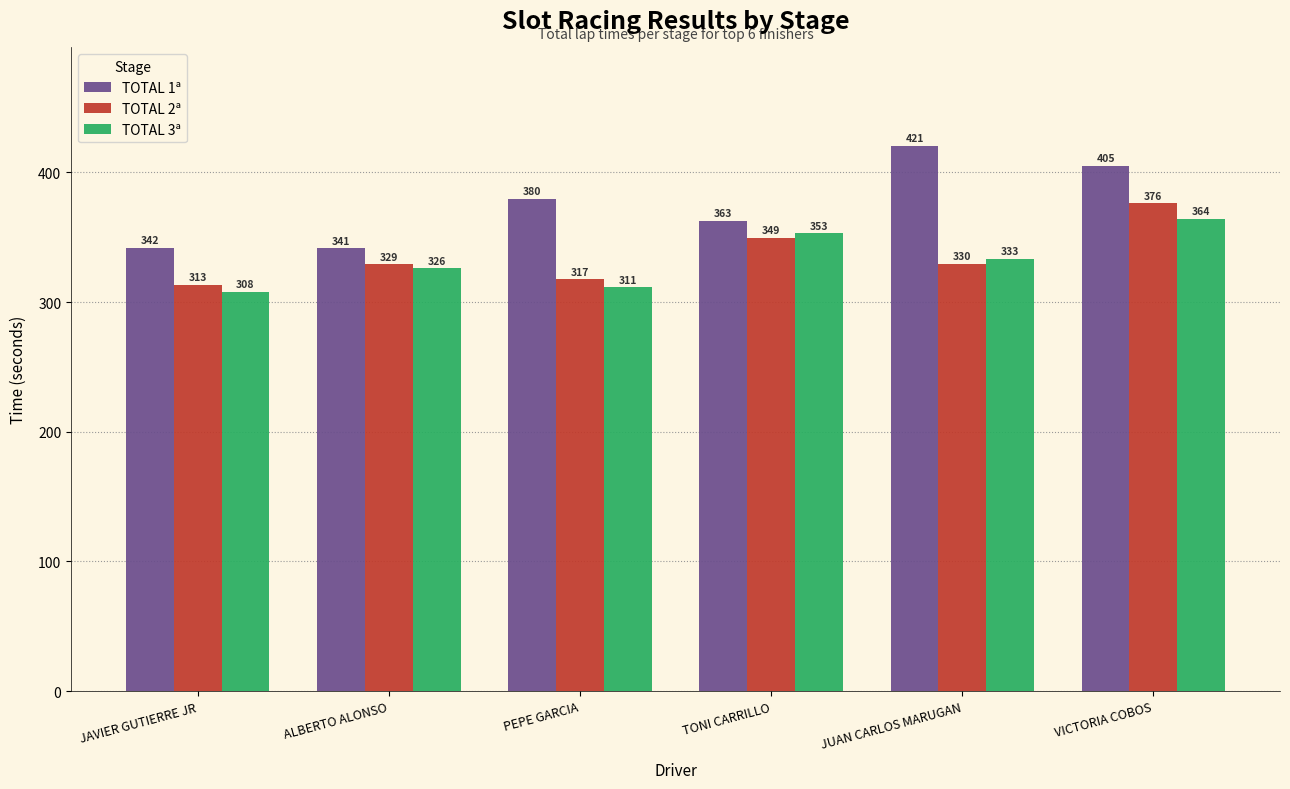

Is the value of TOTAL 2ª at ALBERTO ALONSO greater than the value of TOTAL 1ª at TONI CARRILLO?

No